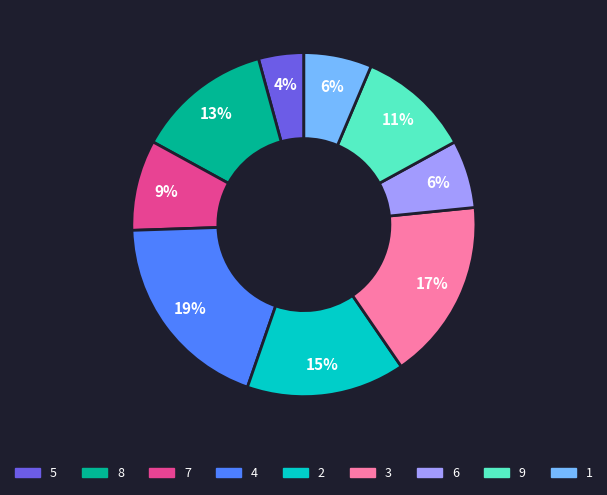

Is there any slice that represents more than half of the pie?

No